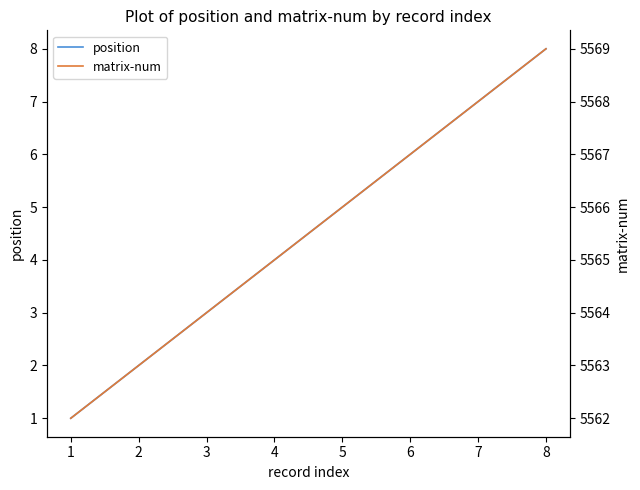

Which category has the highest value in the position series?

8